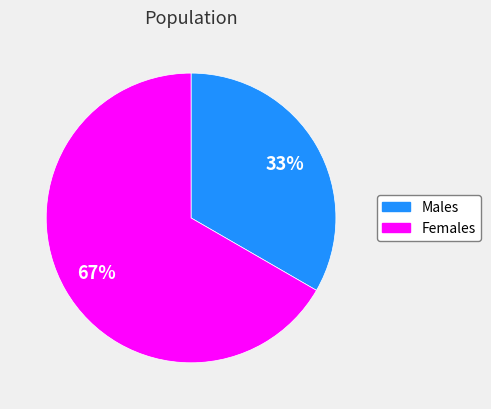

To the nearest percent, what is the average slice percentage?

50%